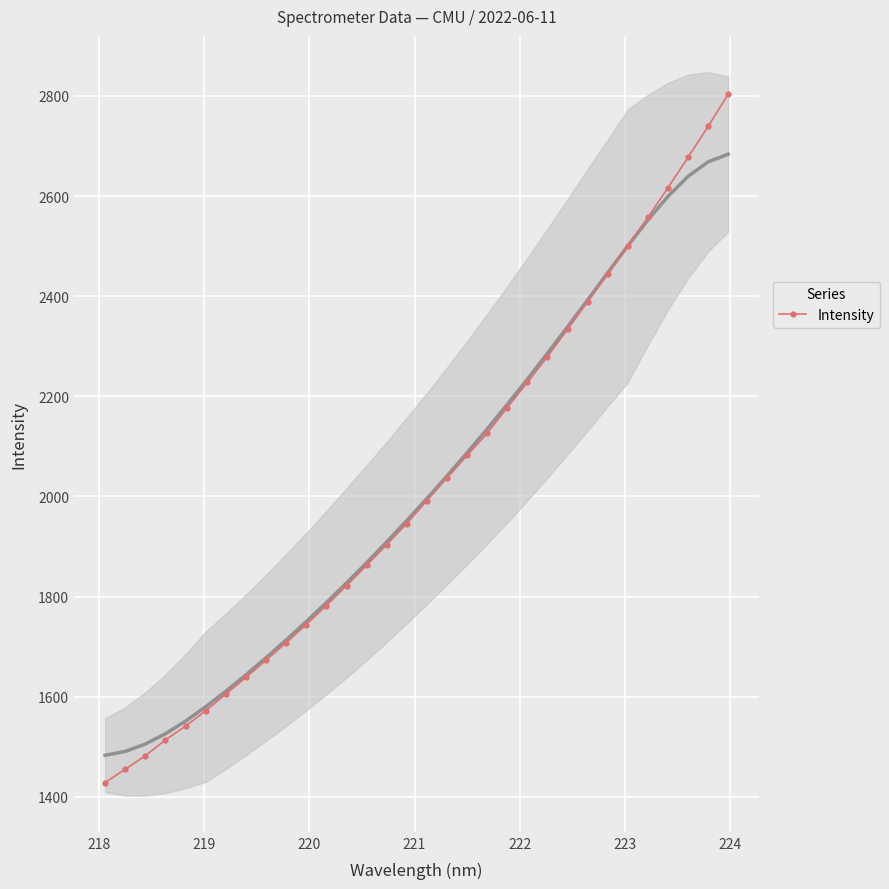

What is the minimum value for Intensity?

1428.5